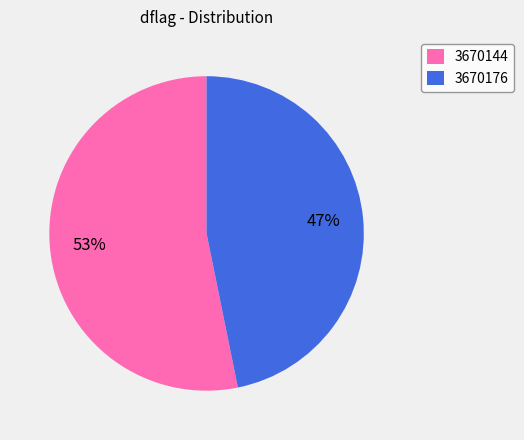

How many segments does this pie chart have?

2